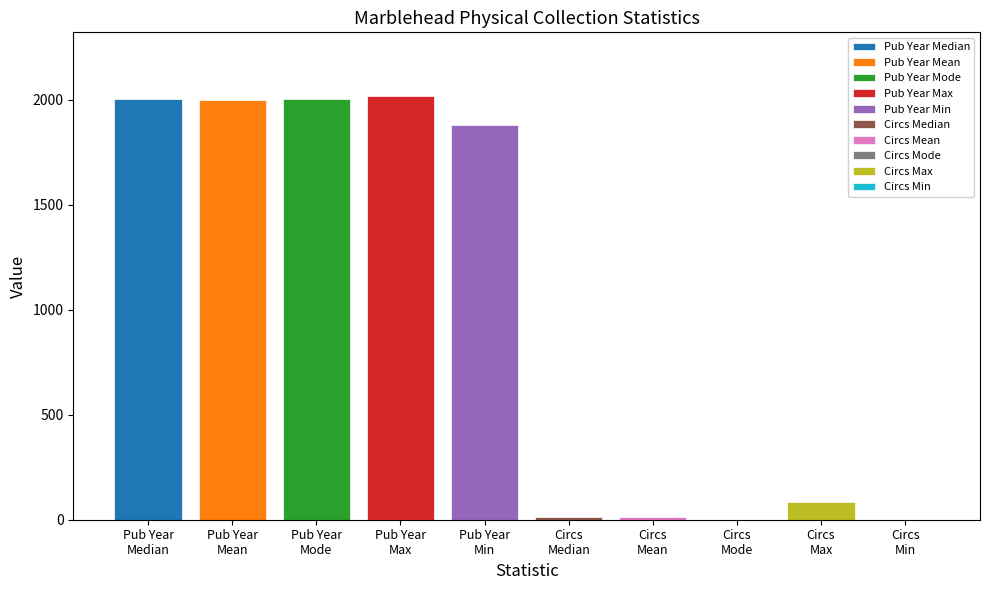

At which label is the value closest to 1009?

Pub Year Min